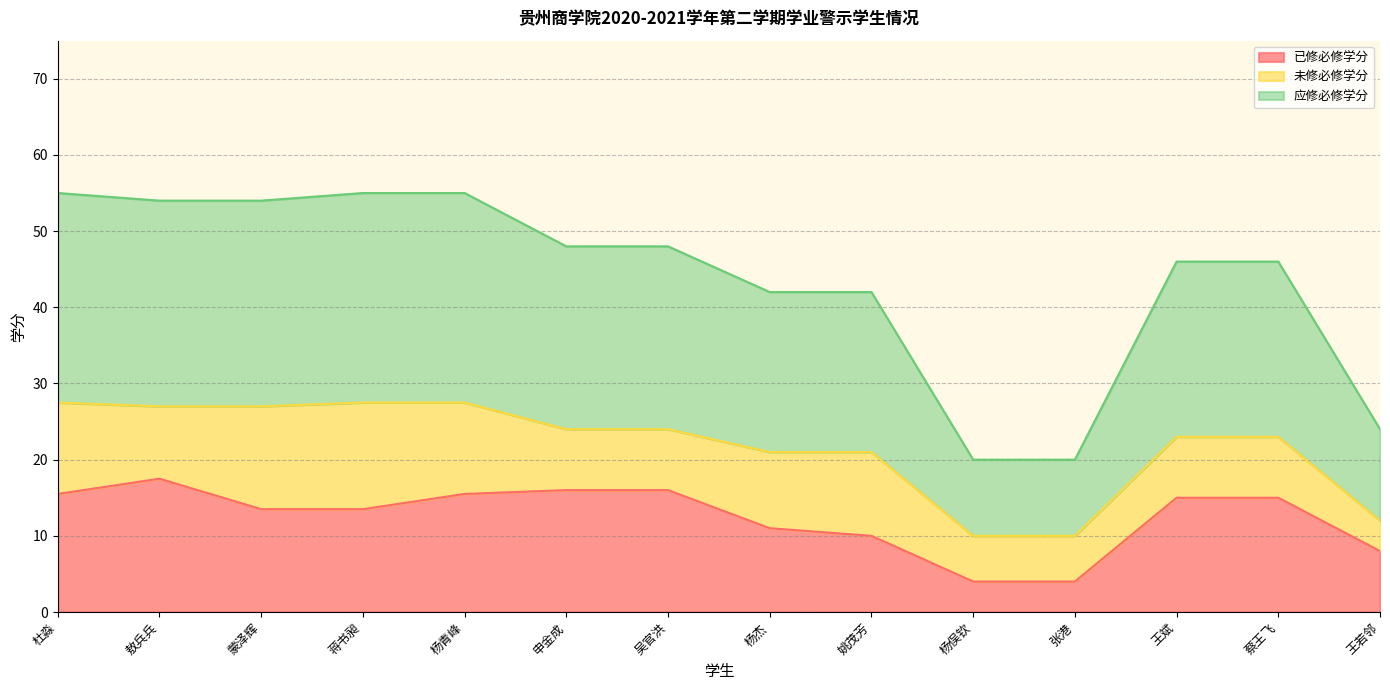

At which category is the sum across all series the highest?

敖兵兵